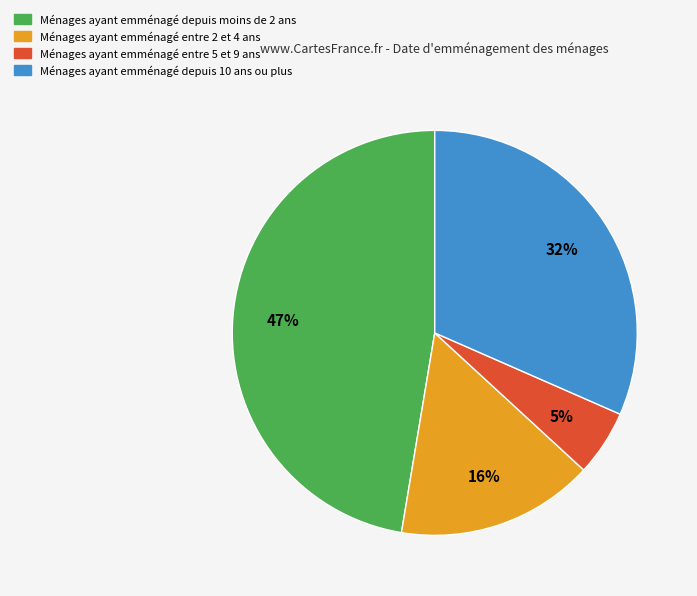

What is the smallest slice in the pie chart?

Ménages ayant emménagé entre 5 et 9 ans